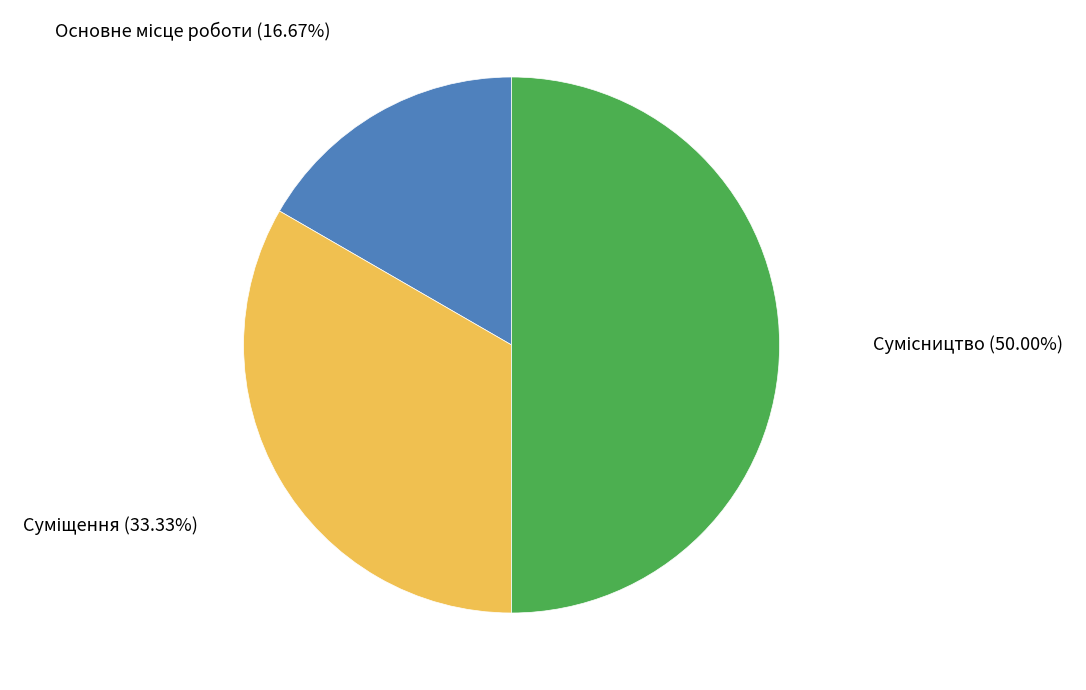

Is the sum of Сумісництво and Основне місце роботи greater than half?

Yes